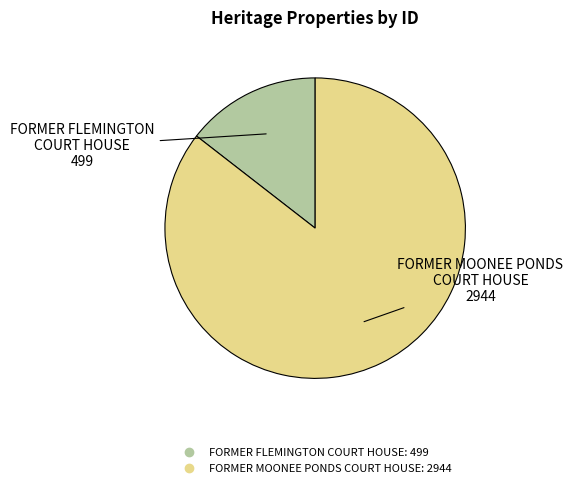

Rank the categories by value from lowest to highest.

FORMER FLEMINGTON COURT HOUSE, FORMER MOONEE PONDS COURT HOUSE